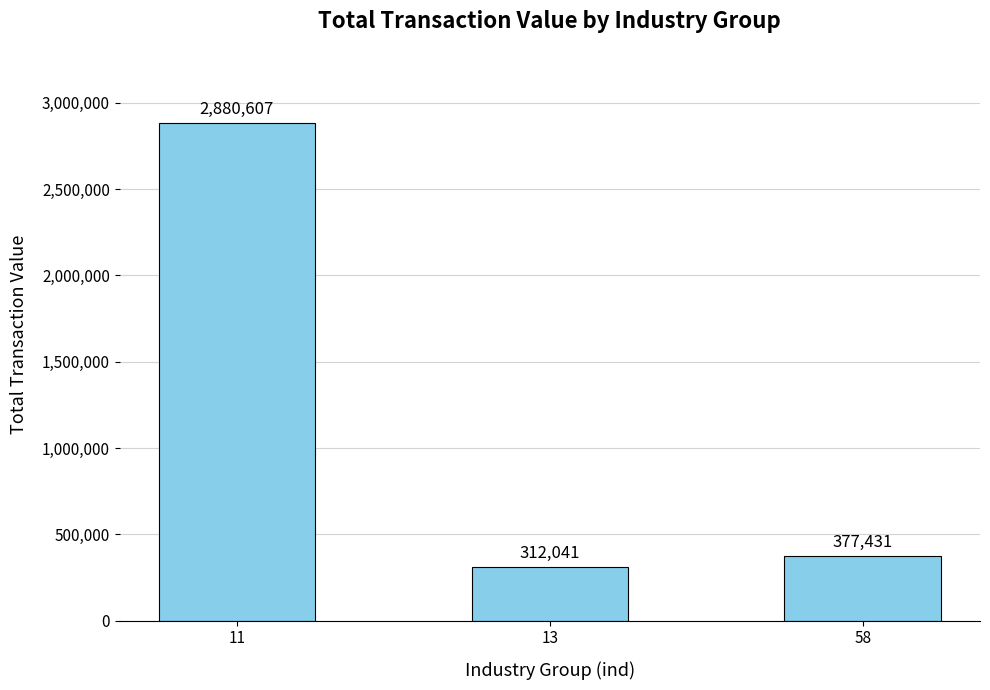

Are the bars horizontal?

No